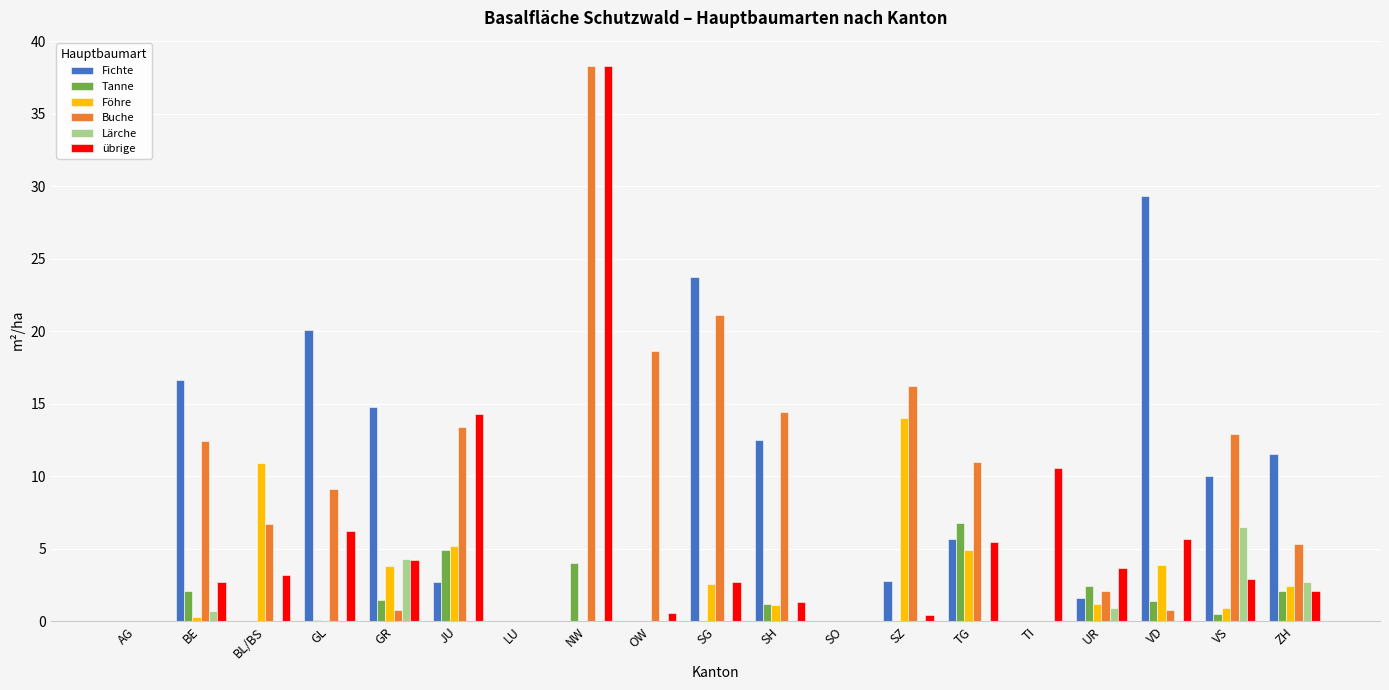

What is the maximum value shown in the chart?

38.3